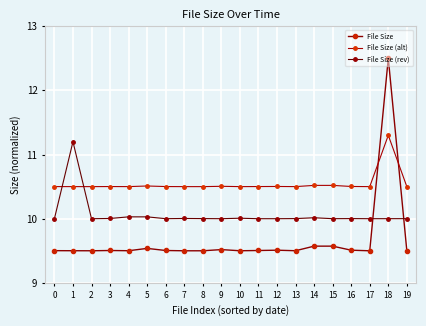

After their last crossing, which series has the higher values: File Size (rev) or File Size (alt)?

File Size (alt)